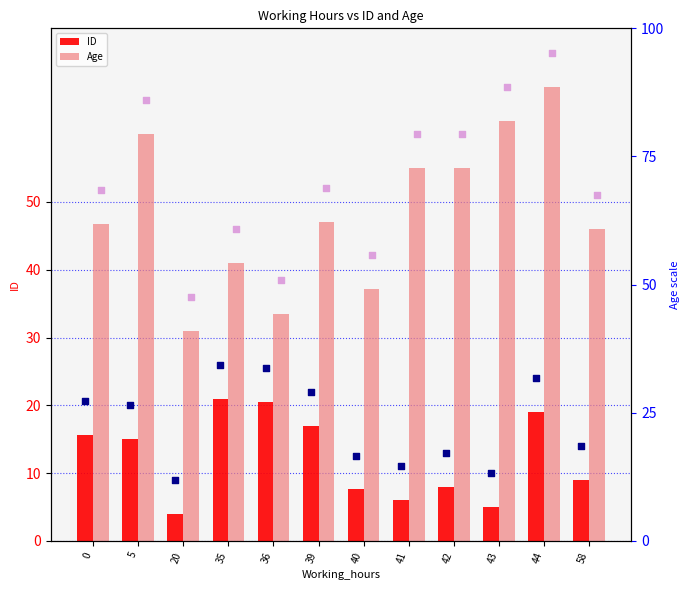

What are all the series names shown in the legend?

ID, Age